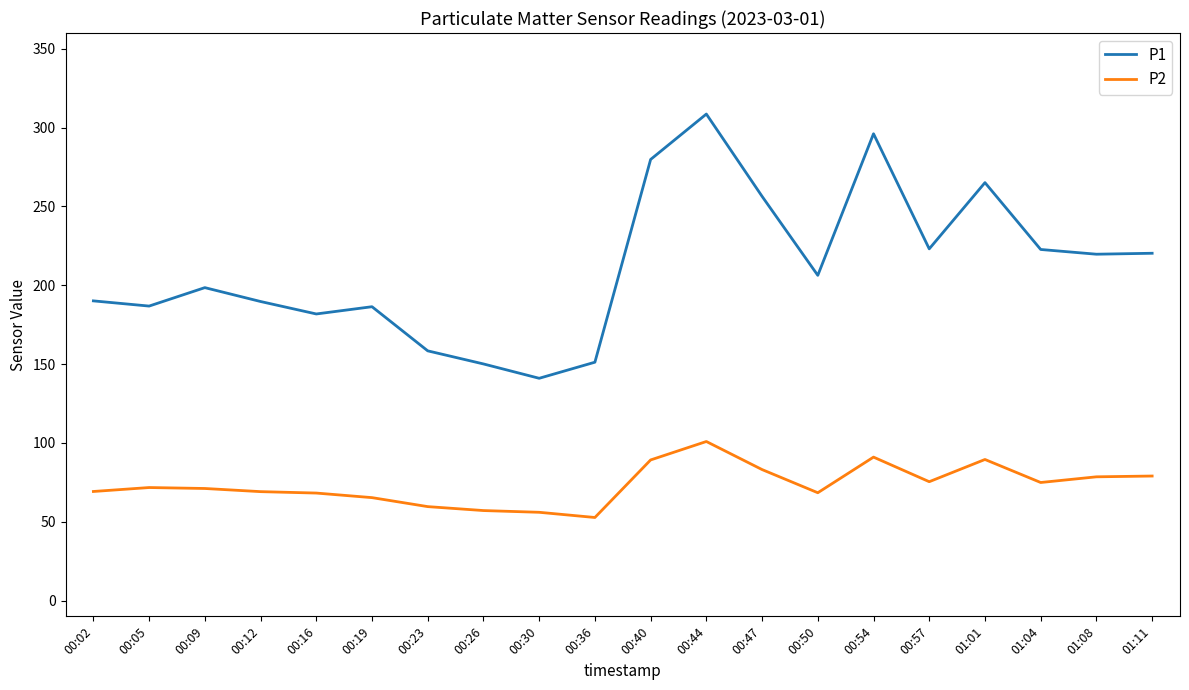

What is the difference between the highest and lowest values at 01:11?

141.3